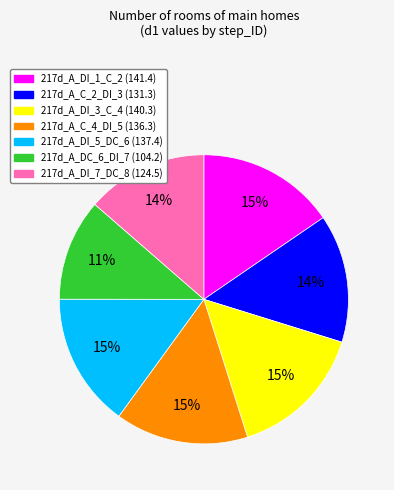

To the nearest percent, what is the average slice percentage?

14%